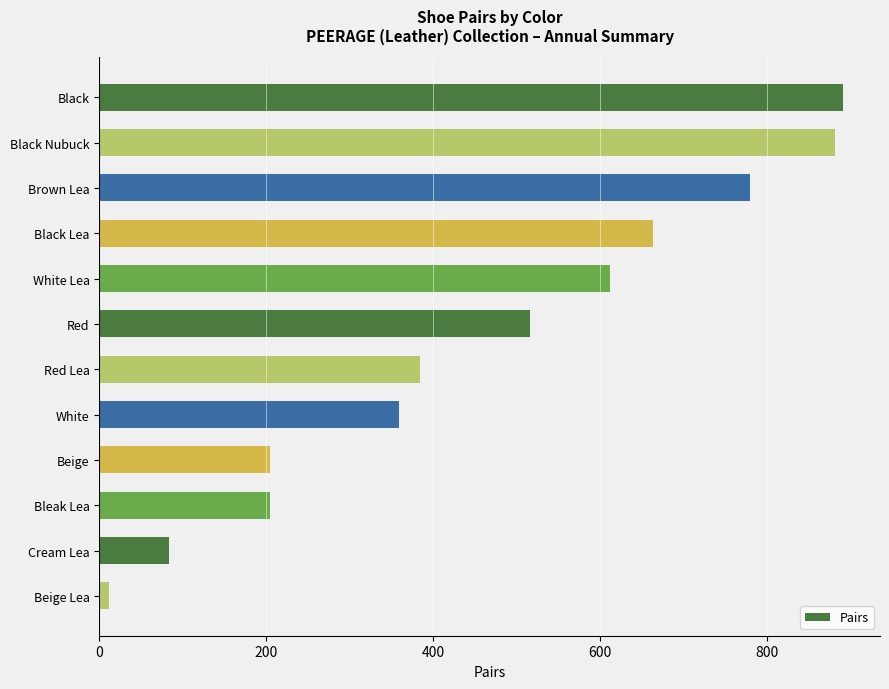

Approximately how many times larger is the value at Black compared to Beige?

4.4